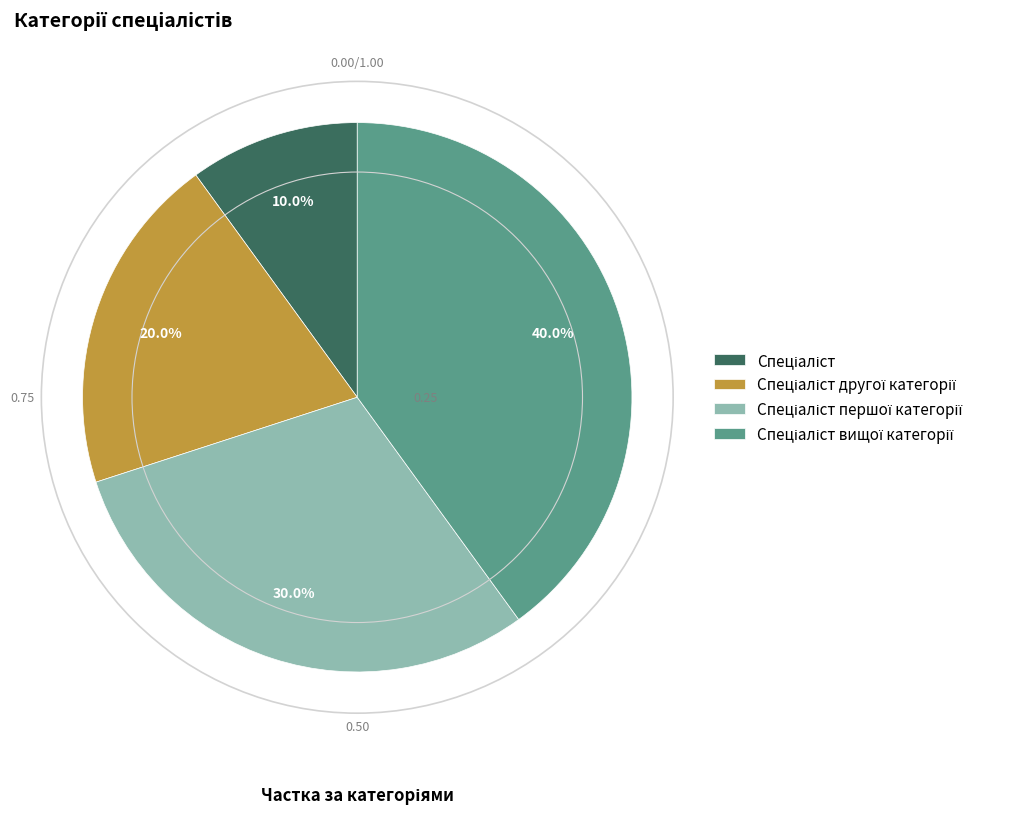

Is there any slice that represents more than half of the pie?

No